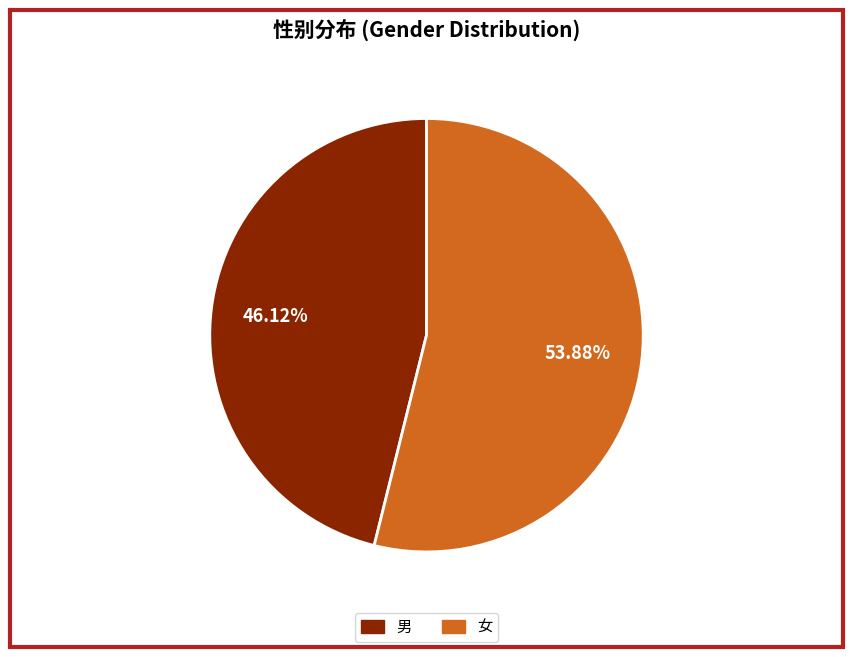

Rank the categories by value from highest to lowest.

女, 男